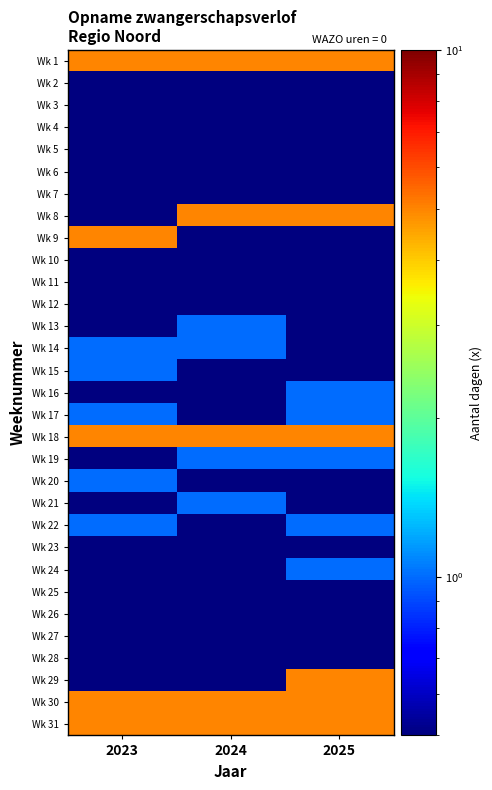

At 2024, list the series in order from largest to smallest.

Wk 1, Wk 8, Wk 18, Wk 30, Wk 31, Wk 13, Wk 14, Wk 19, Wk 21, Wk 2, Wk 3, Wk 4, Wk 5, Wk 6, Wk 7, Wk 9, Wk 10, Wk 11, Wk 12, Wk 15, Wk 16, Wk 17, Wk 20, Wk 22, Wk 23, Wk 24, Wk 25, Wk 26, Wk 27, Wk 28, Wk 29